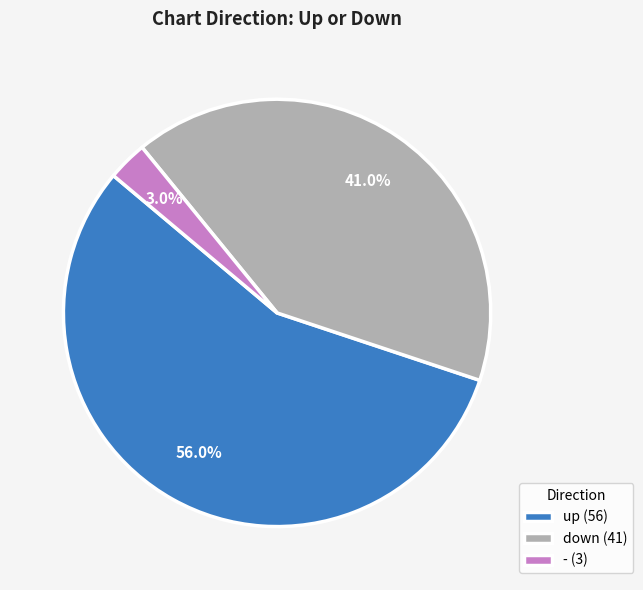

True or false: down accounts for 41% of the total.

True